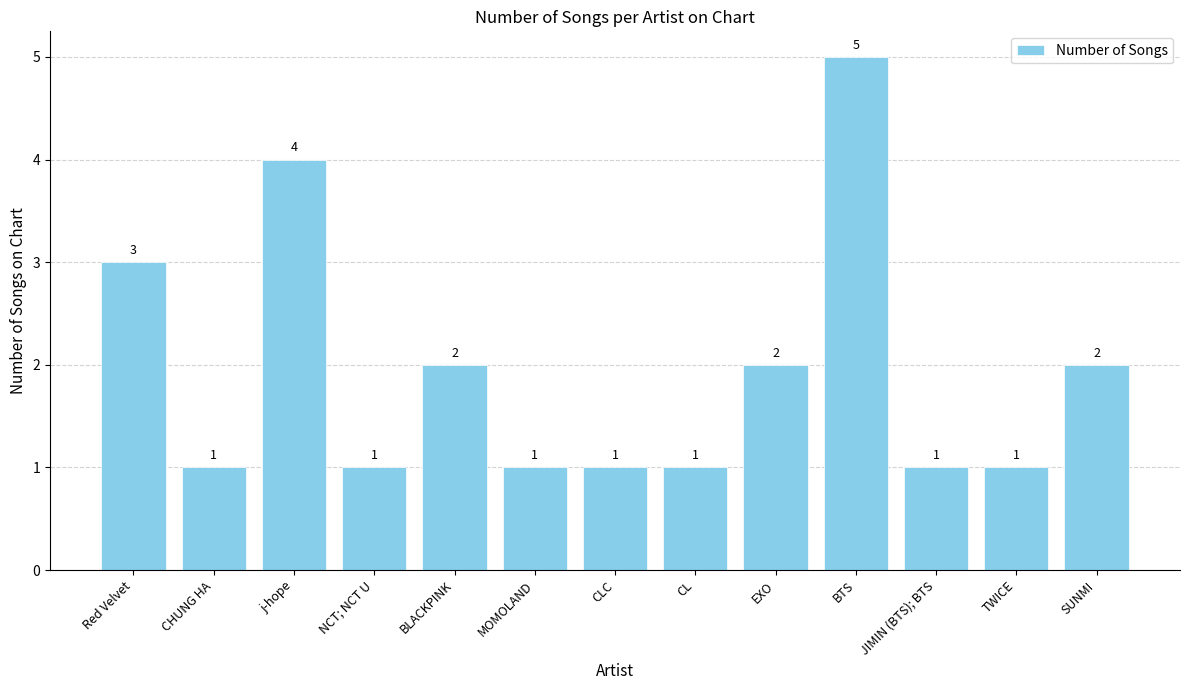

What is the maximum value shown in the chart?

5